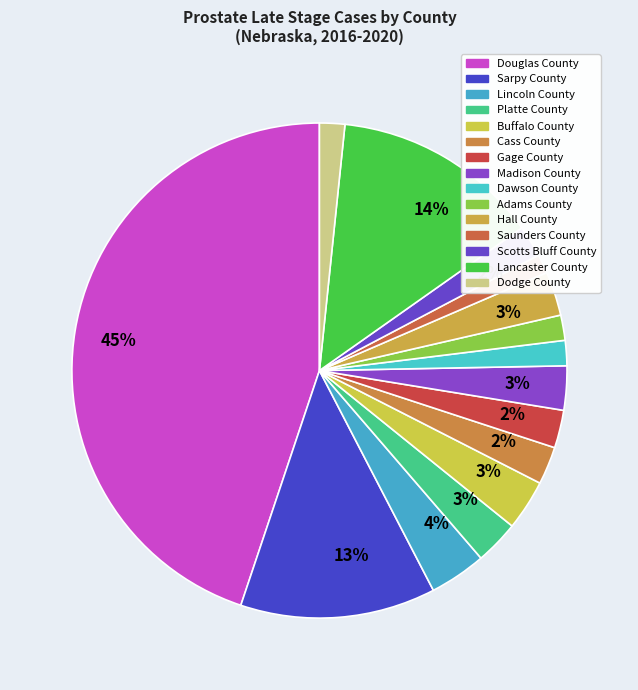

Rank the categories by value from lowest to highest.

Saunders County, Dawson County, Adams County, Dodge County, Scotts Bluff County, Cass County, Gage County, Platte County, Madison County, Hall County, Buffalo County, Lincoln County, Sarpy County, Lancaster County, Douglas County